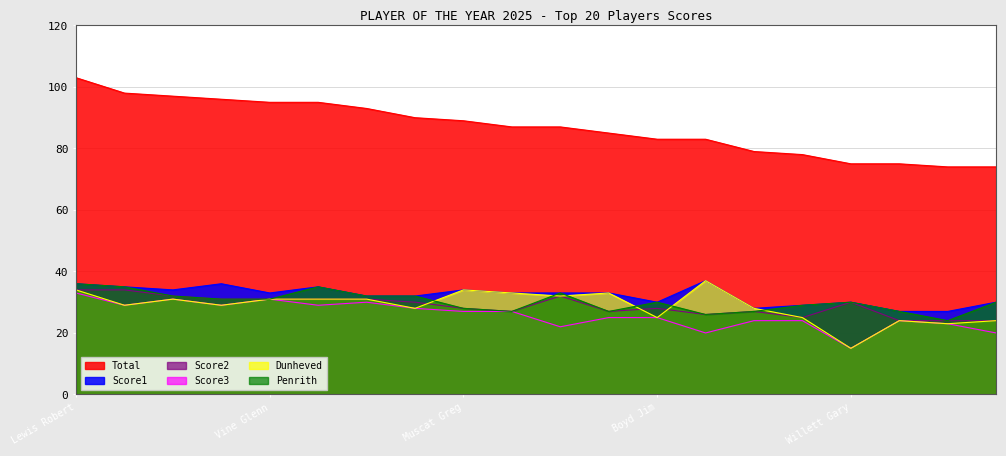

What is the sum of all Total values?

1736